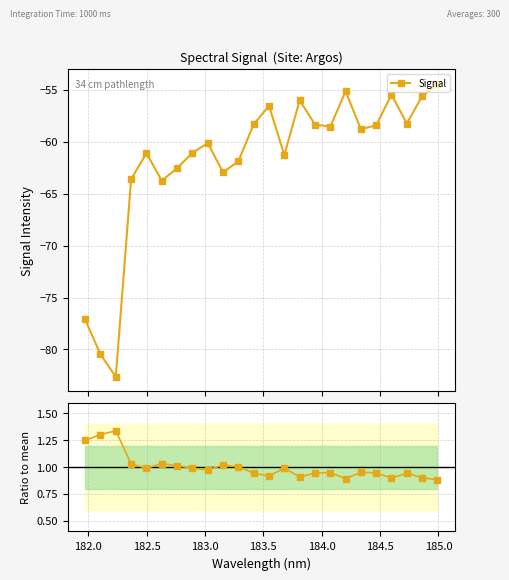

What is the lowest value of the Signal series?

-82.6